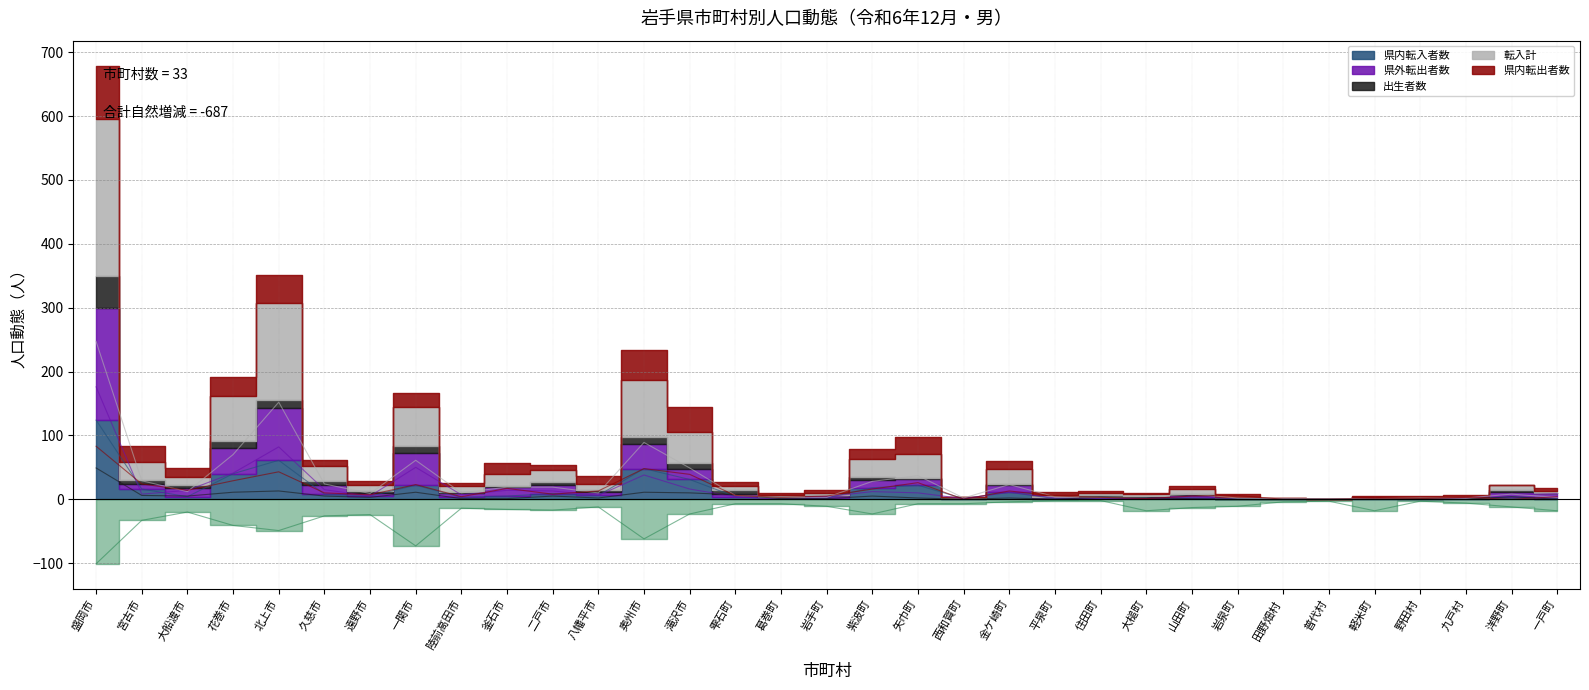

Where is the first local minimum for 自然増減?

北上市